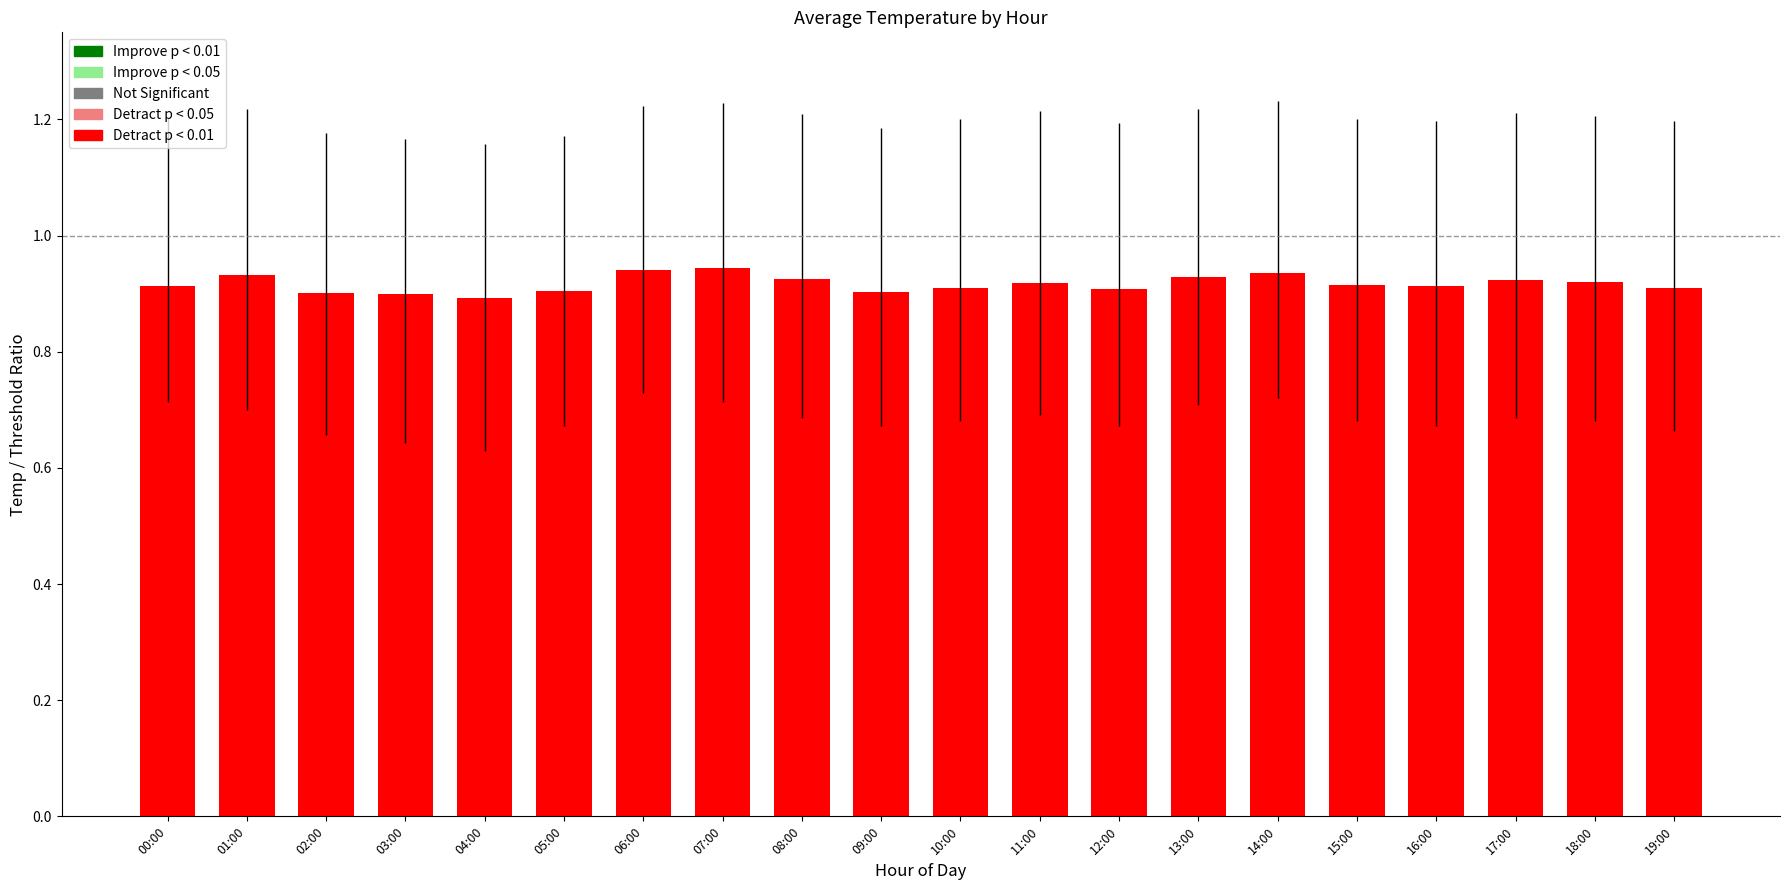

What is the sum of the values at 15:00 and 14:00?

1.9